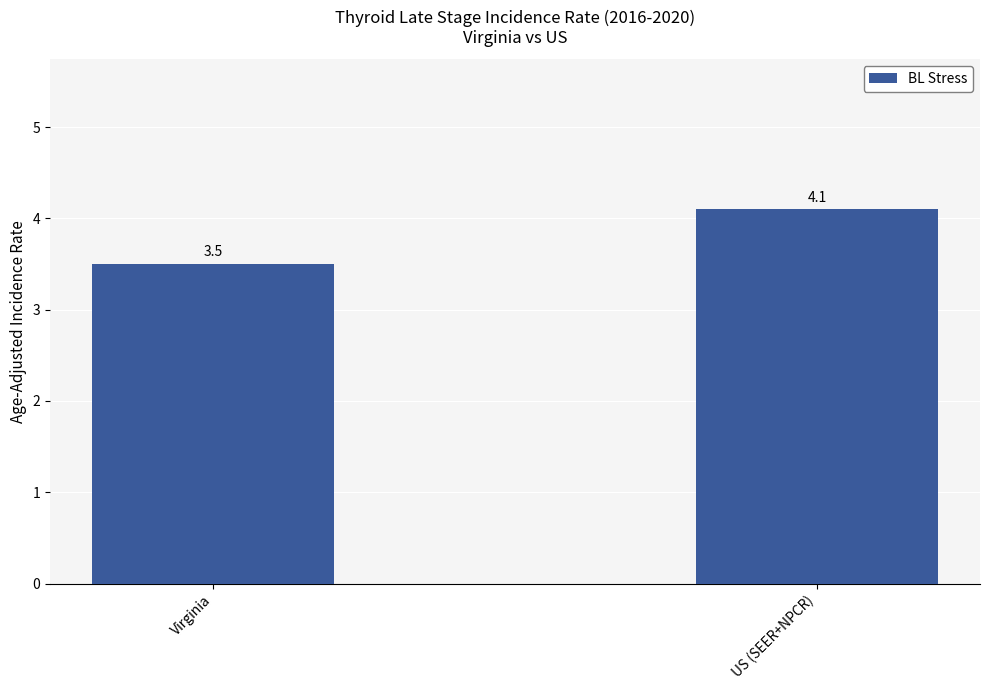

What is the average value?

3.8